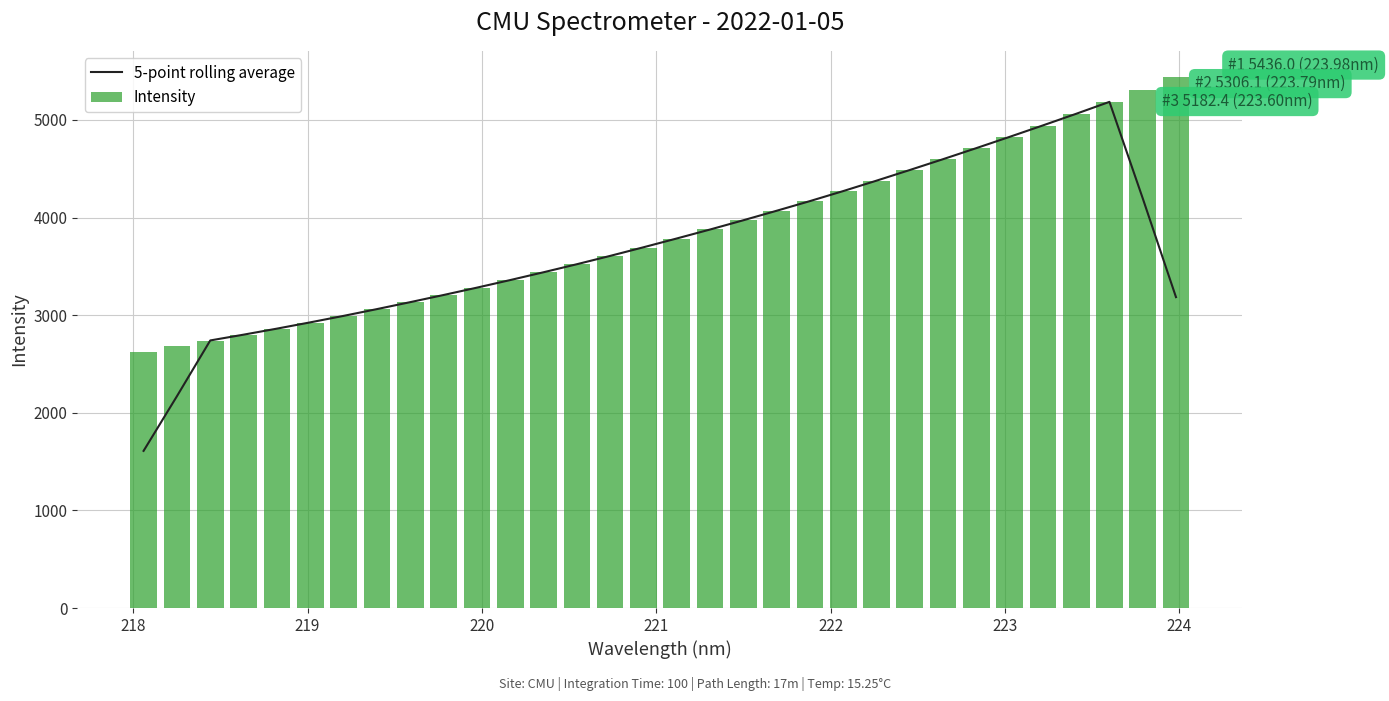

Reading left to right, what are all the values shown in this chart?

5-point rolling average: 1609.8	2169.6	2741.1	2800.4	2862.1	2926.4	2992.8	3062.2	3133.5	3206.7	3282.0	3359.6	3439.6	3521.9	3607.3	3695.5	3785.7	3877.4	3972.3	4069.6	4168.6	4271.3	4378.0	4487.1	4598.1	4711.3	4826.7	4943.9	5063.0	5185.1	4197.0	3184.9
Intensity: 2626.8	2682.7	2739.6	2799.1	2857.5	2923.1	2991.3	3061.1	3131.1	3204.1	3279.6	3357.4	3437.6	3519.5	3604.0	3691.0	3784.1	3879.0	3970.1	4062.8	4165.6	4270.6	4374.1	4483.4	4596.5	4710.7	4825.6	4940.3	5060.6	5182.4	5306.1	5436.0